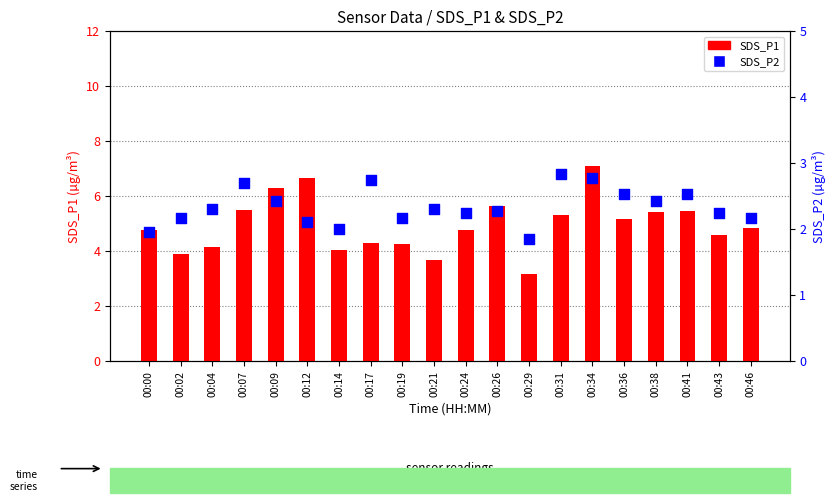

Which series contains the highest Y value?

SDS_P1